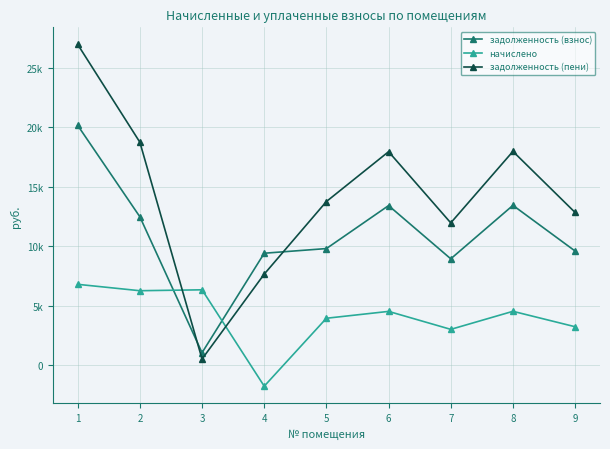

What are all the series names shown in the legend?

задолженность (взнос), начислено, задолженность (пени)